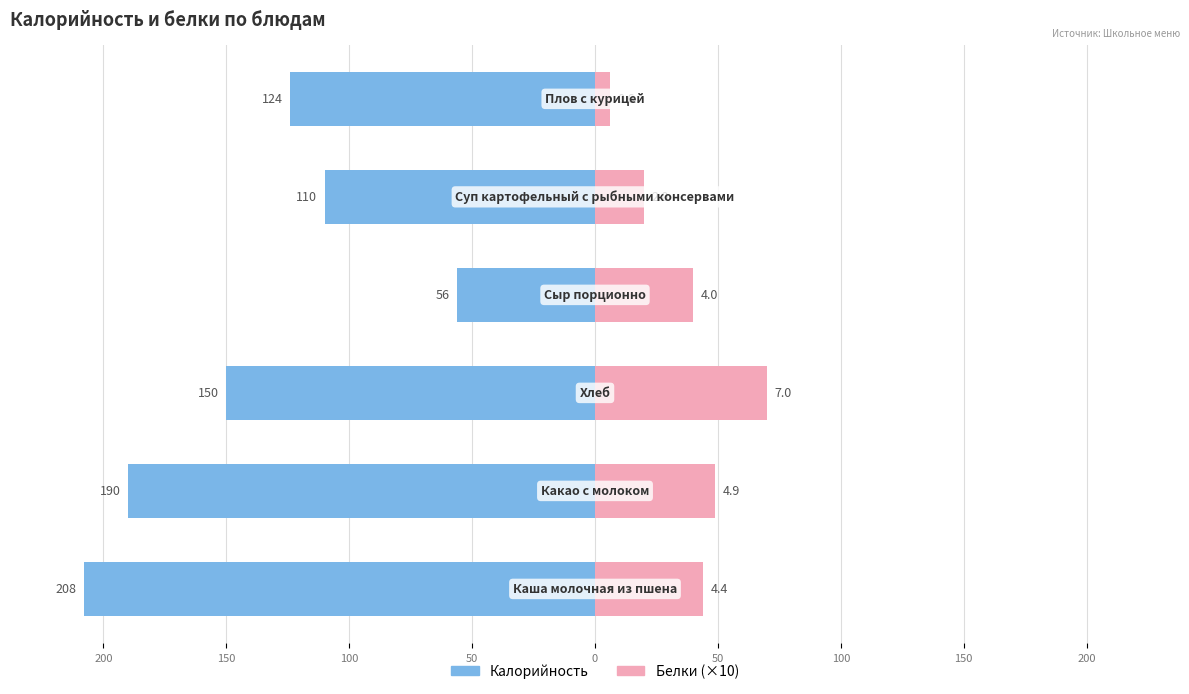

The Белки series shows 40 at 50. True or false?

True